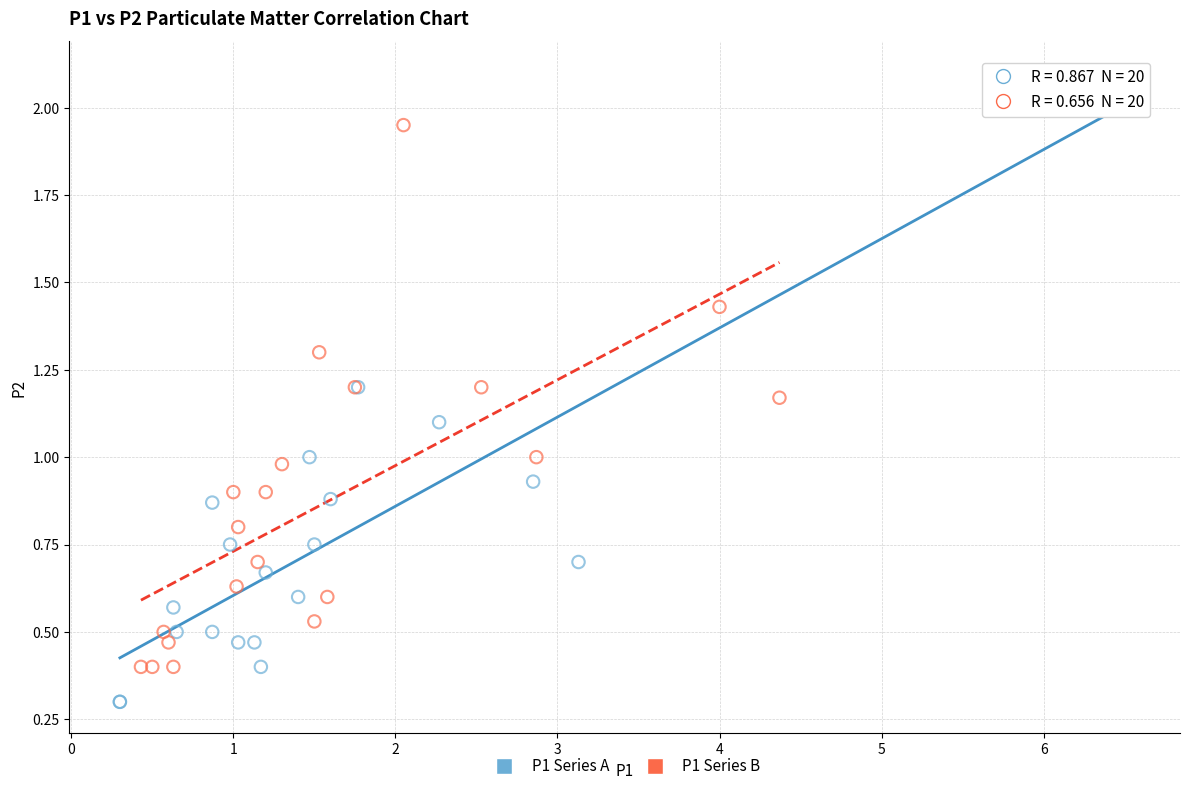

Which series contains the lowest Y value?

P1 Series A